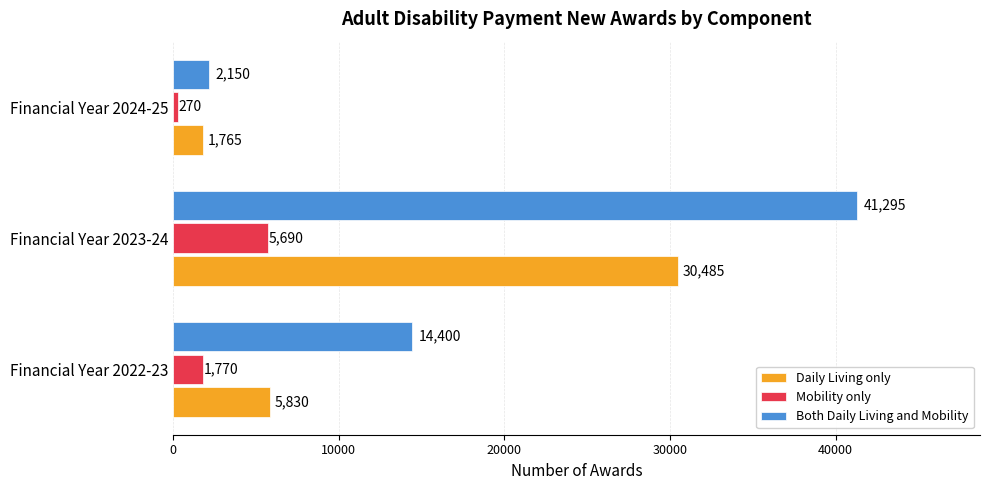

The Daily Living only series shows 49636 at Financial Year 2023-24. True or false?

False